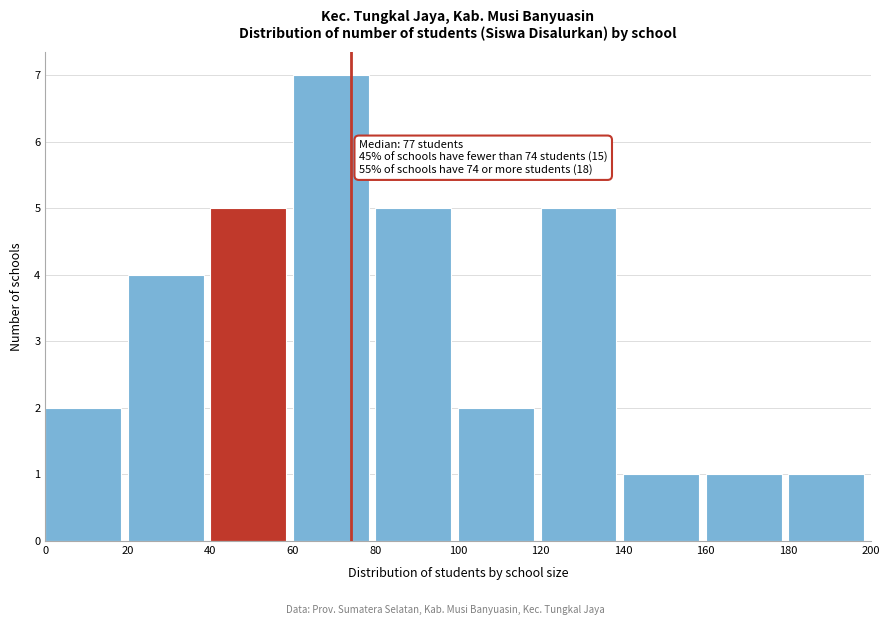

Over which range of the x-axis is the bar tallest?

60 to 80